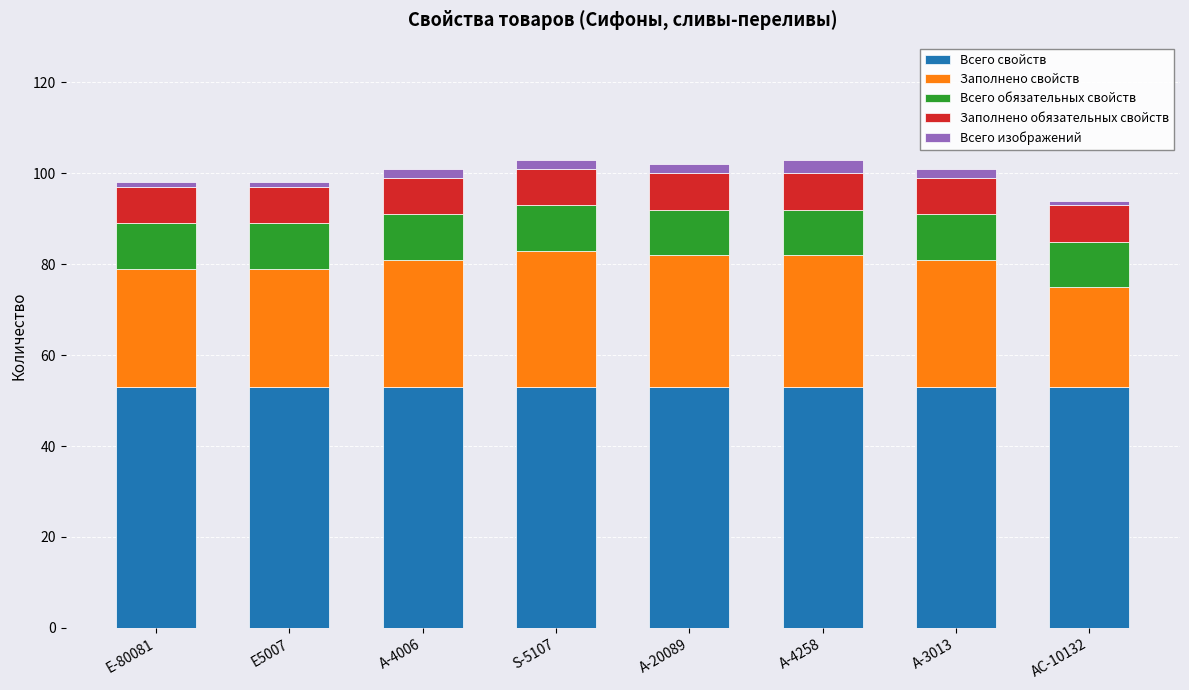

What is the maximum value for Всего свойств?

53